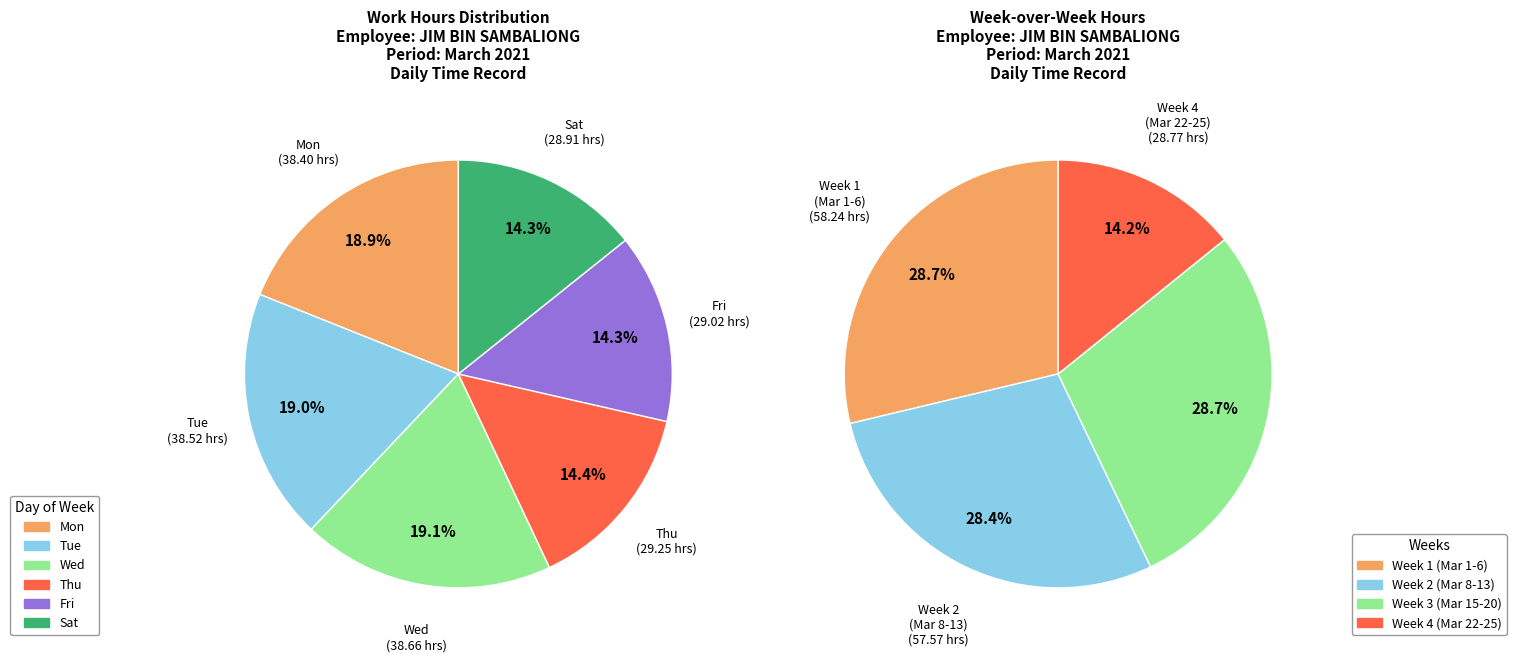

Is Thu the majority of the pie?

No